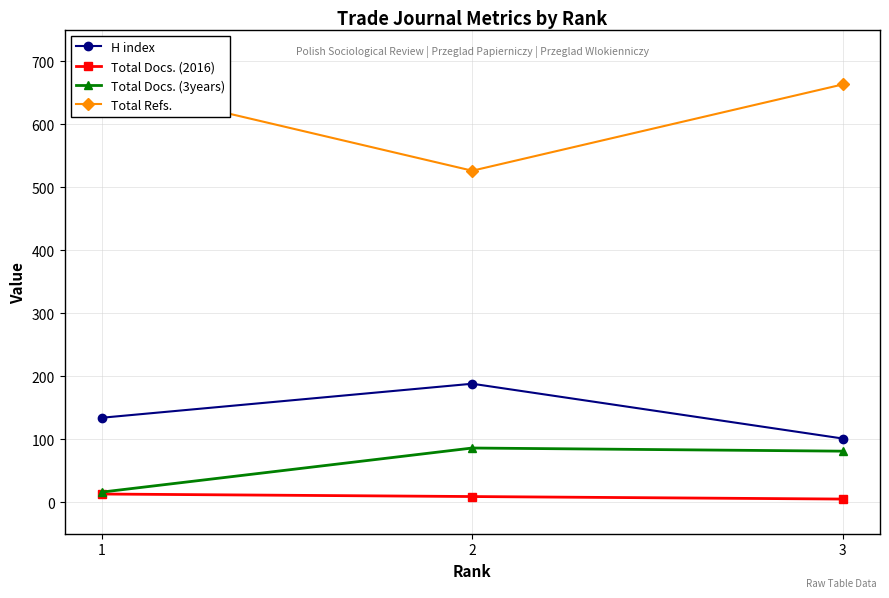

How many categories are shown in the chart?

3